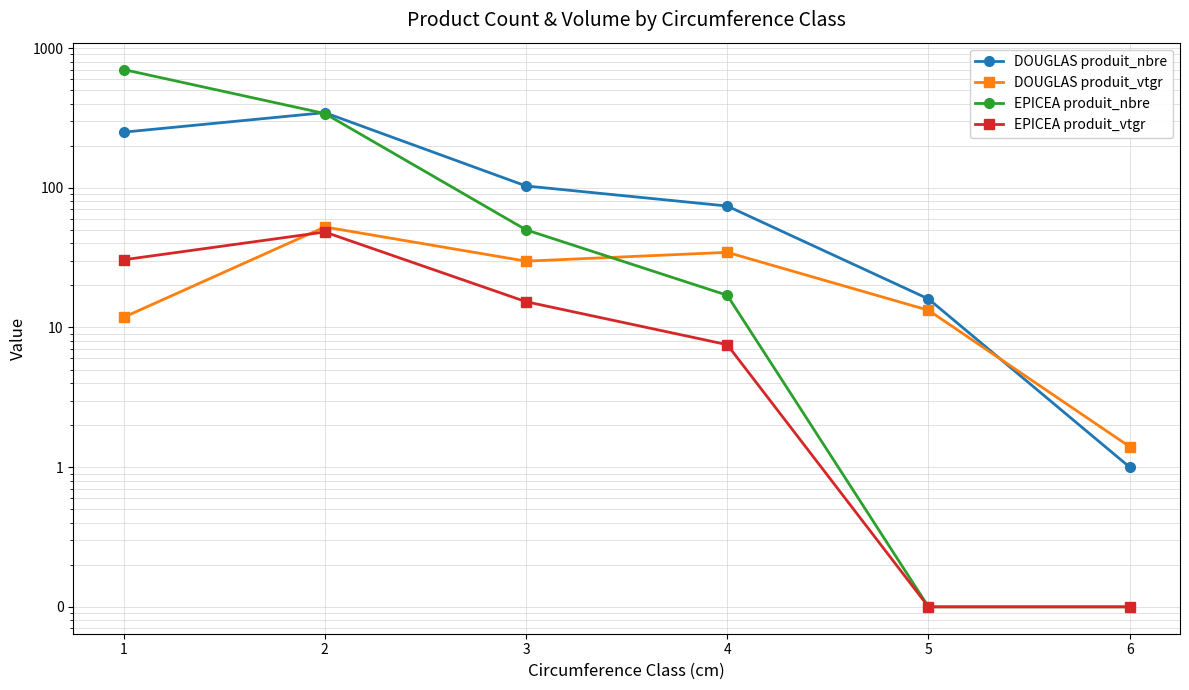

Is the value of EPICEA produit_nbre at 2 greater than the value of DOUGLAS produit_vtgr at 4?

Yes